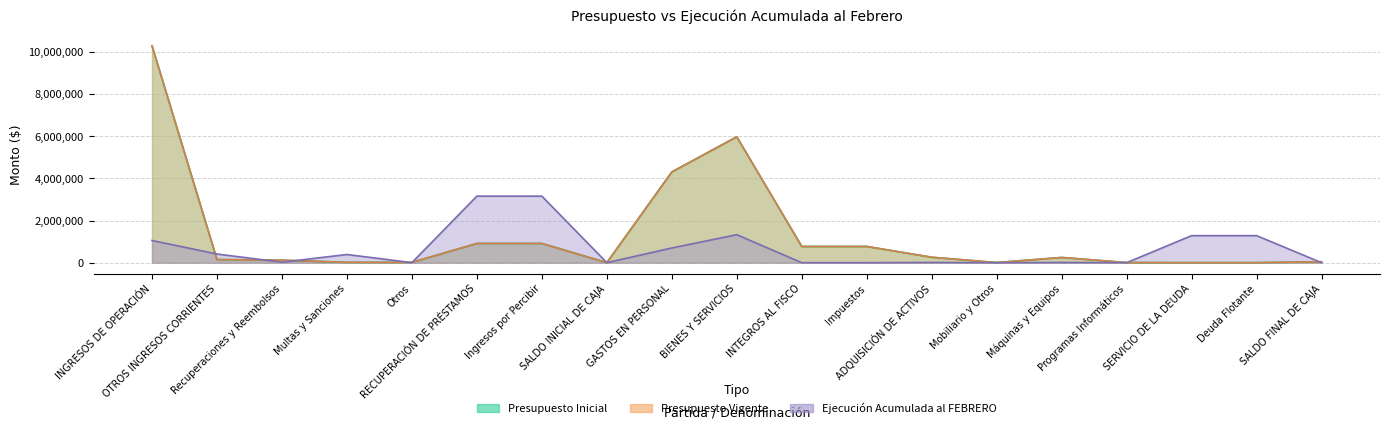

After their last crossing, which series has the higher values: Ejecución Acumulada al FEBRERO or Presupuesto Vigente?

Presupuesto Vigente